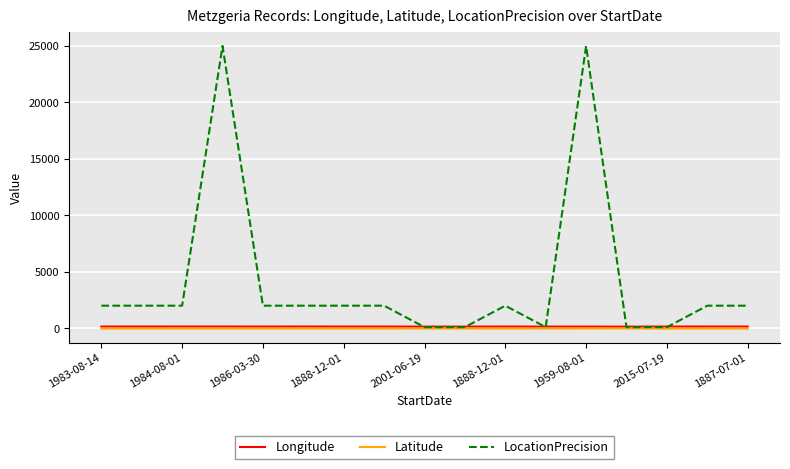

Which series has the largest total across all categories?

LocationPrecision